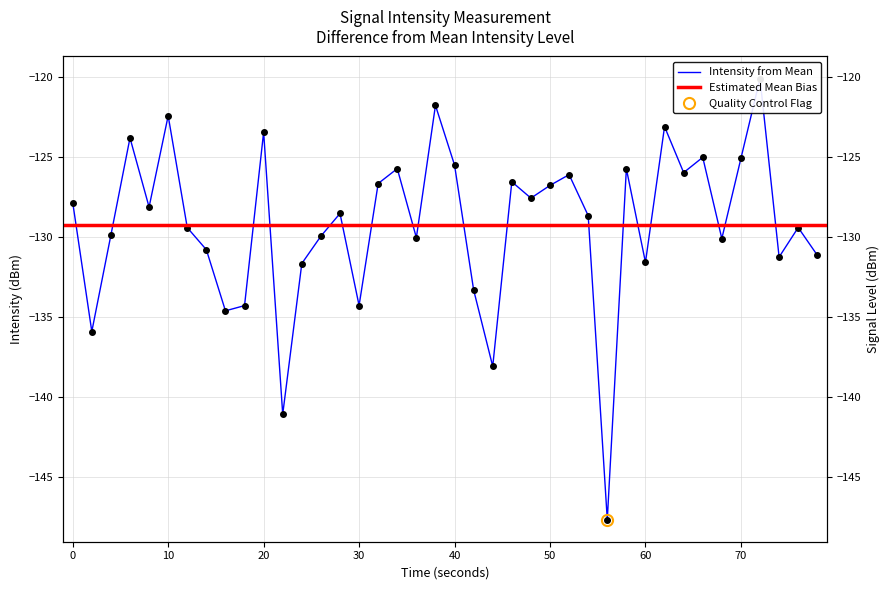

What is the minimum value shown in the chart?

-147.6